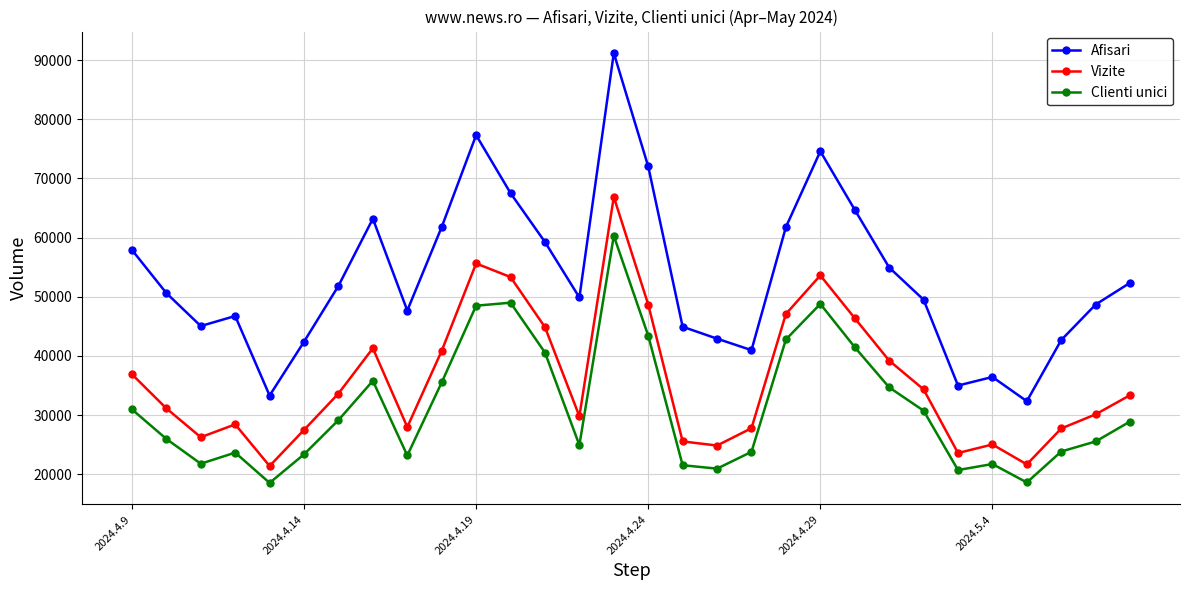

What are all the series names shown in the legend?

Afisari, Vizite, Clienti unici